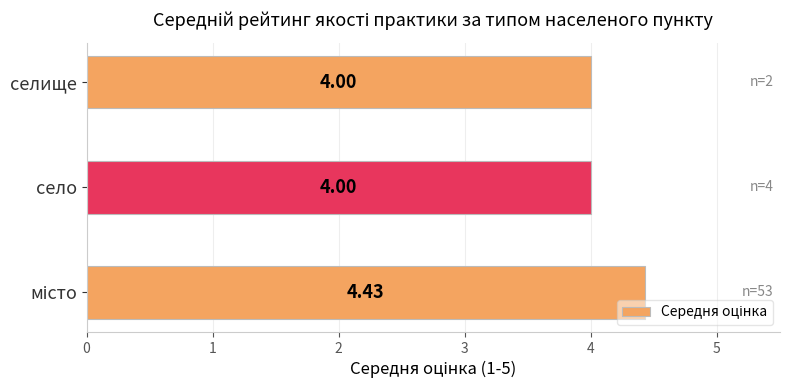

What is the sum of all values?

12.4